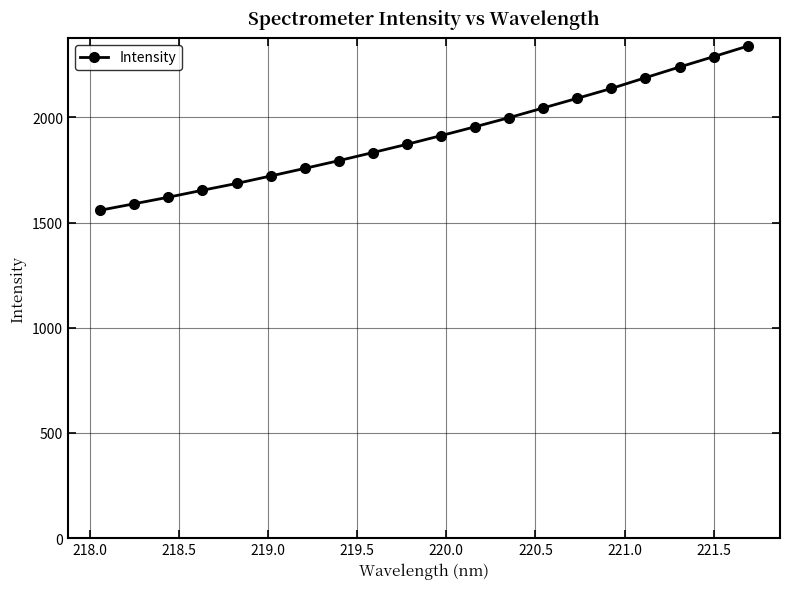

How many lines are shown in the chart?

1